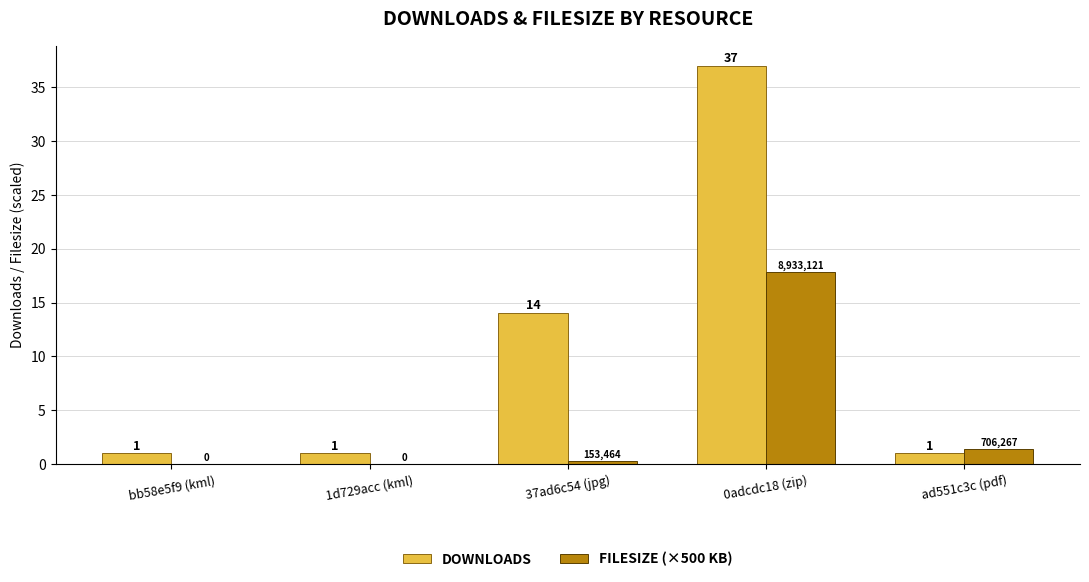

At which category is the sum across all series the highest?

0adcdc18 (zip)